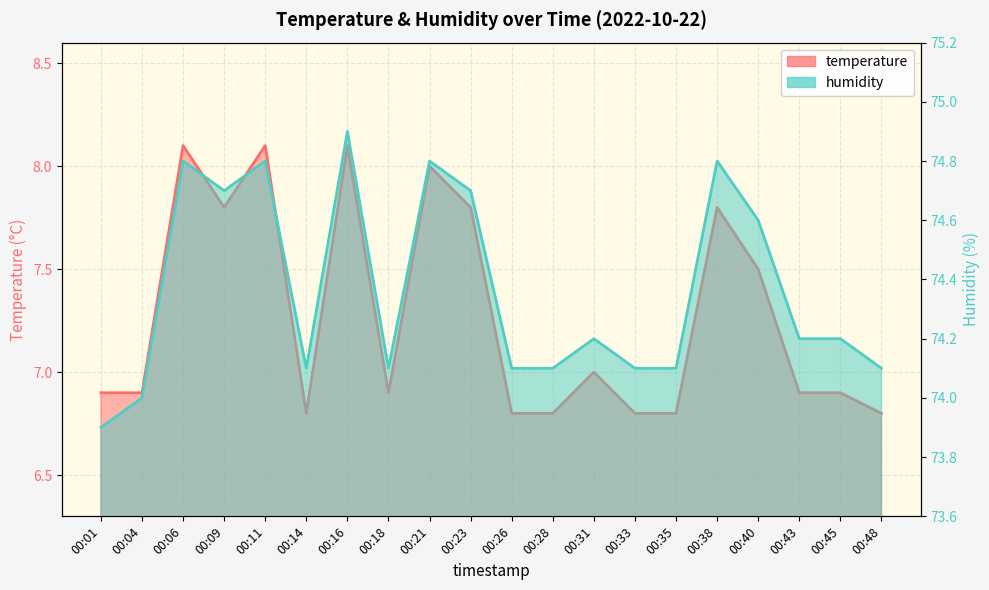

What is the smallest value displayed?

6.8